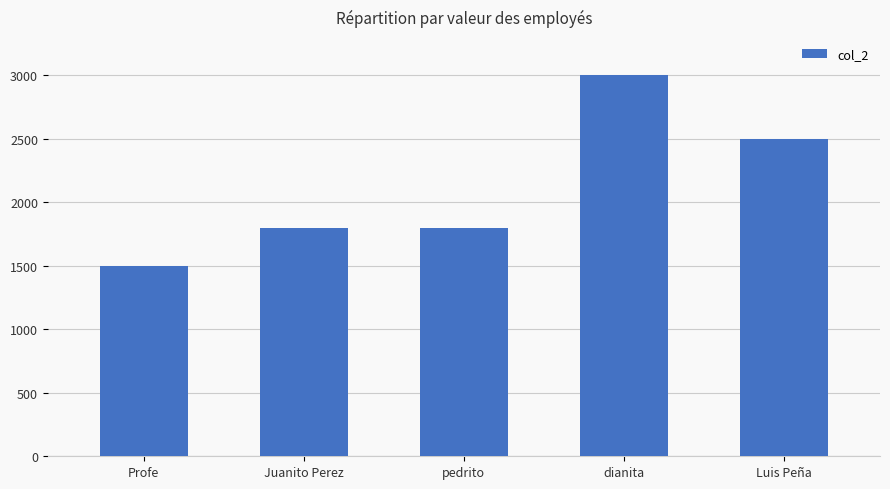

True or false: the data shows 3000 at dianita.

True